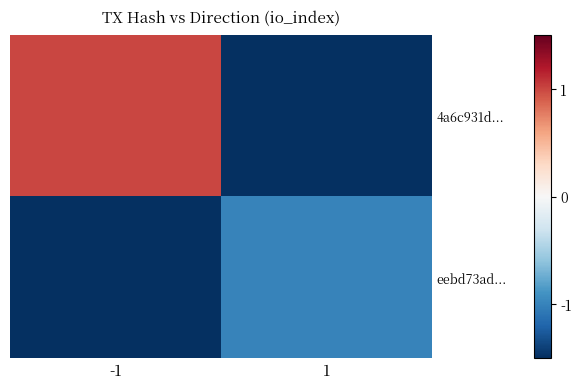

What is the difference between the highest and lowest values at -1?

2.5